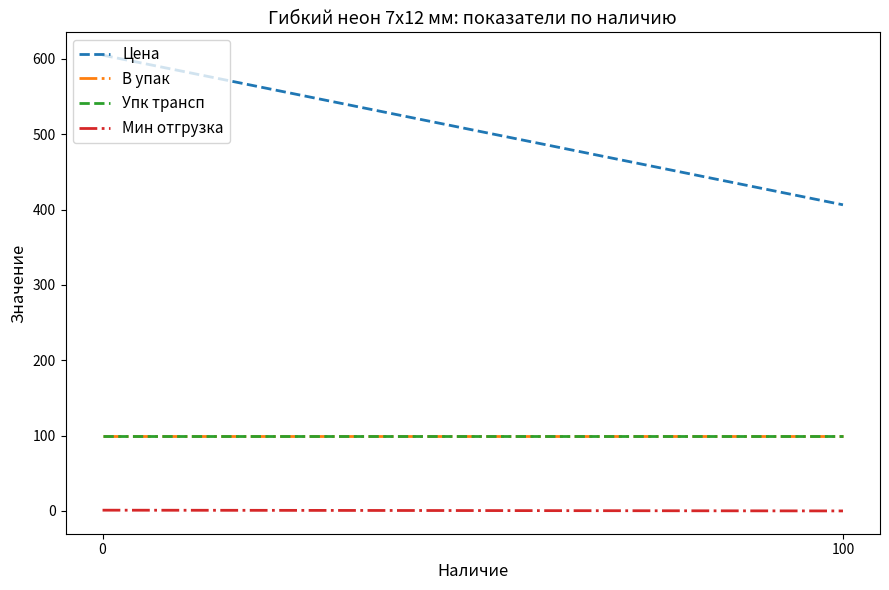

Reading left to right, extract all data points from this chart.

Цена: 0=605.0	100=406.4
В упак: 0=100.0	100=100.0
Упк трансп: 0=100.0	100=100.0
Мин отгрузка: 0=1.0	100=0.0